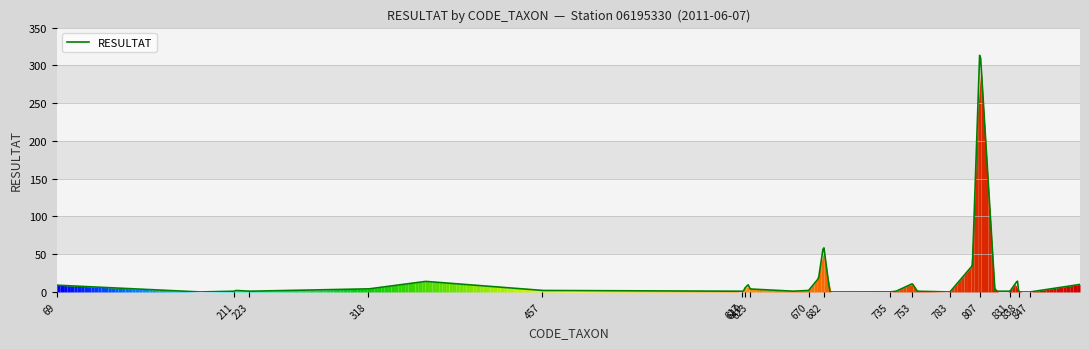

What is the maximum value shown in the chart?

313.2